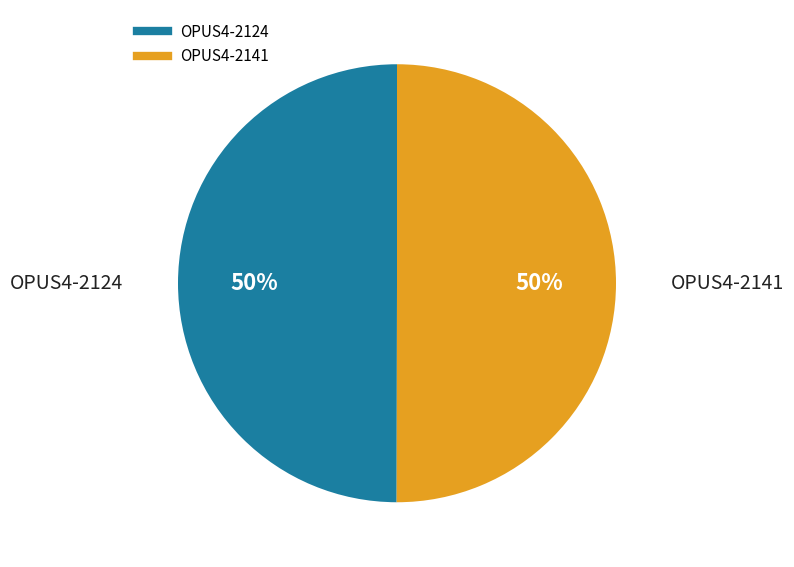

Approximately how many times larger is the value at OPUS4-2124 compared to OPUS4-2141?

1.0